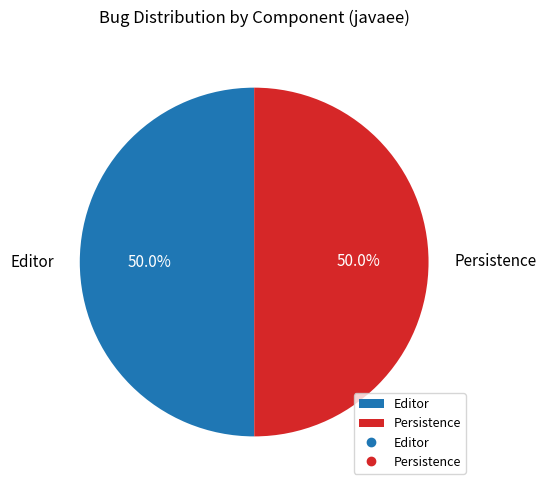

To the nearest percent, what is the combined percentage of Editor and Persistence?

100%